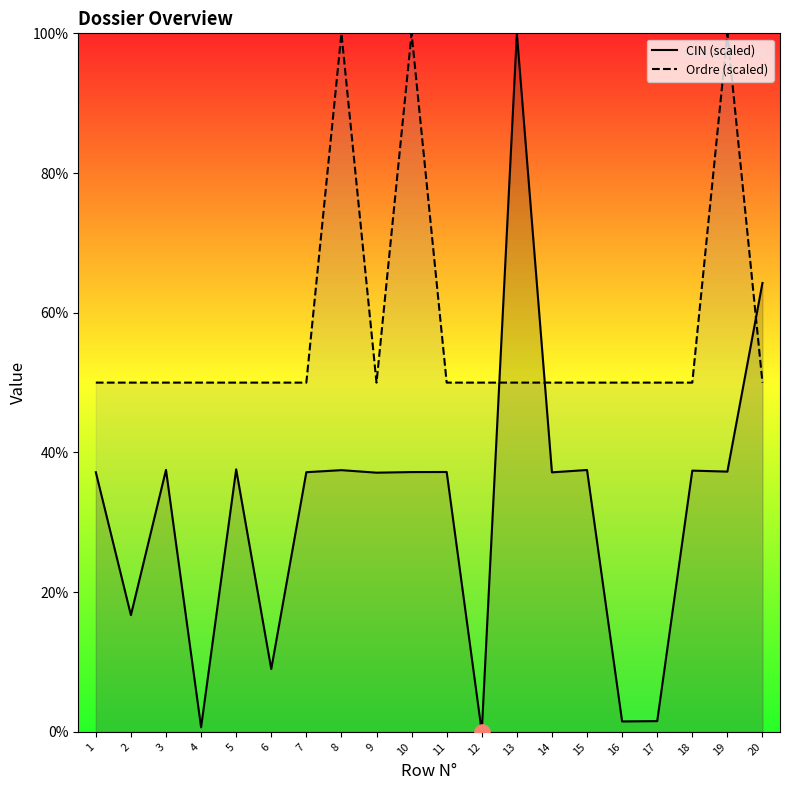

What is the total value across all series at 14?

87.2